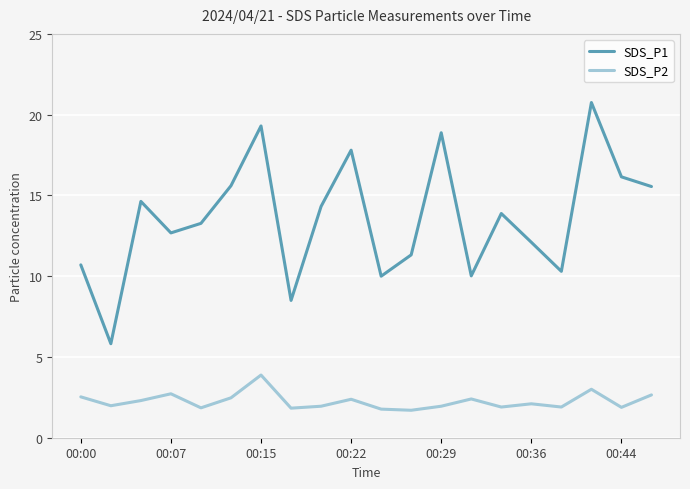

True or false: SDS_P1 and SDS_P2 intersect in this chart.

False